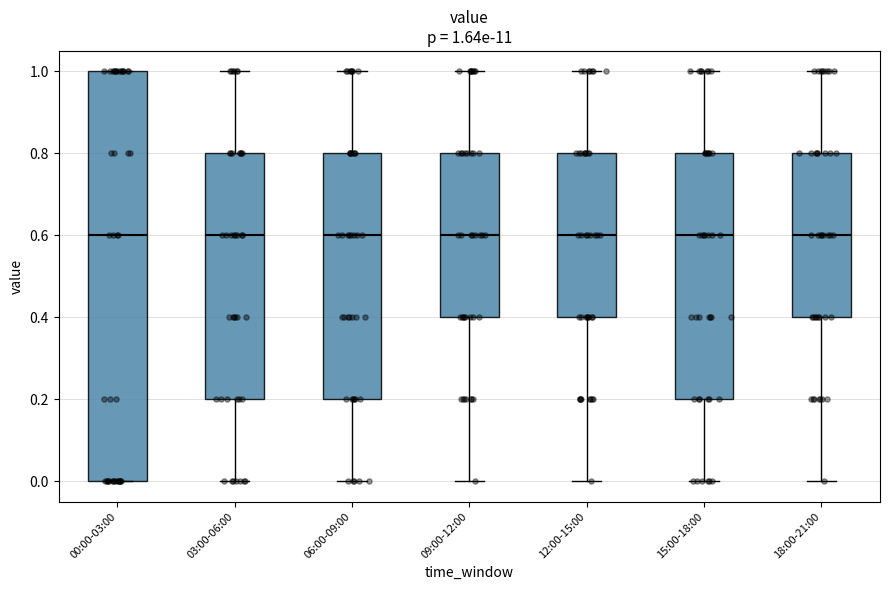

Comparing the boxes themselves (not the whiskers), which one is the tallest?

00:00-03:00